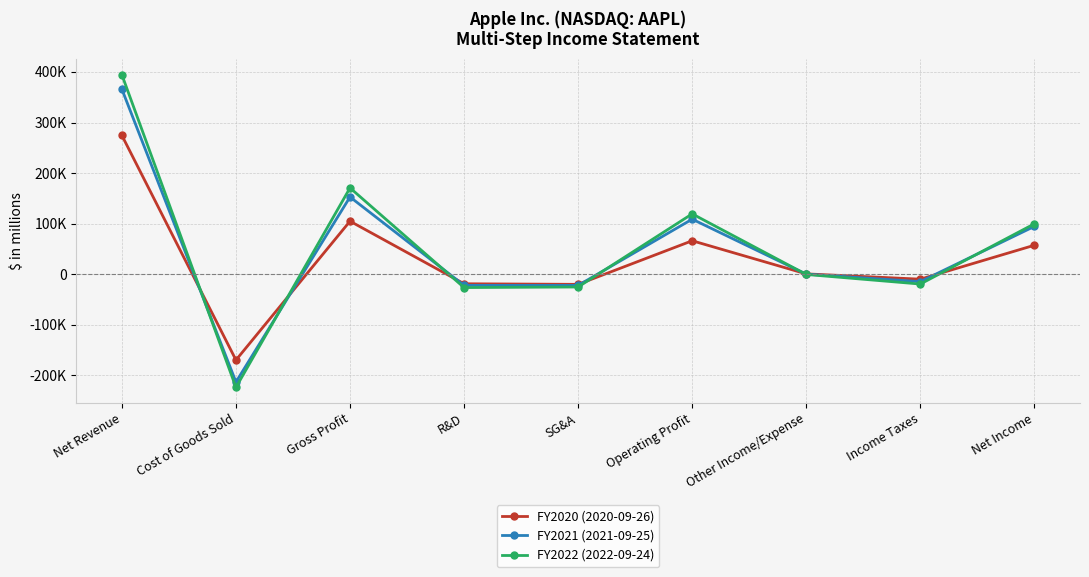

Which has a higher value, Cost of Goods Sold or Operating Profit?

Operating Profit